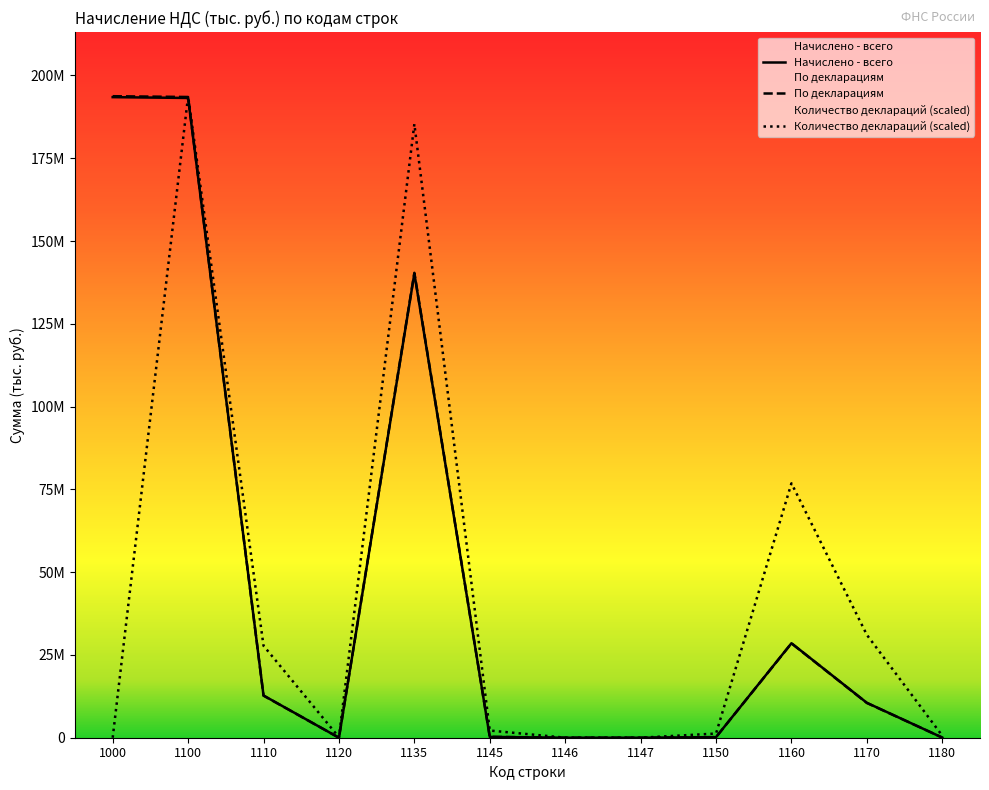

List the series in order of their peak value, lowest first.

Начислено - всего, По декларациям, Количество деклараций